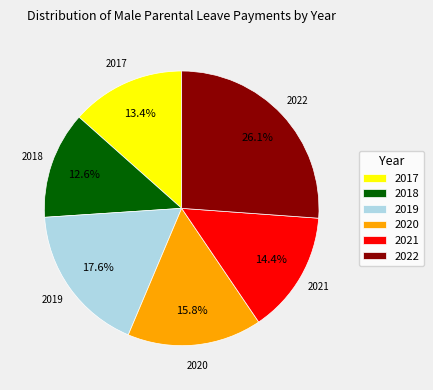

To the nearest percent, what is the difference between the 2021 and 2019 slice percentages?

3%